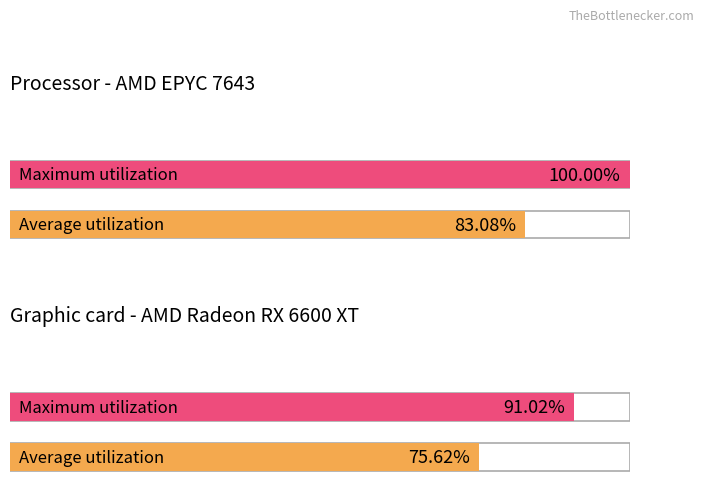

What is the ratio of the value at 91 to the value at 85?

1.1